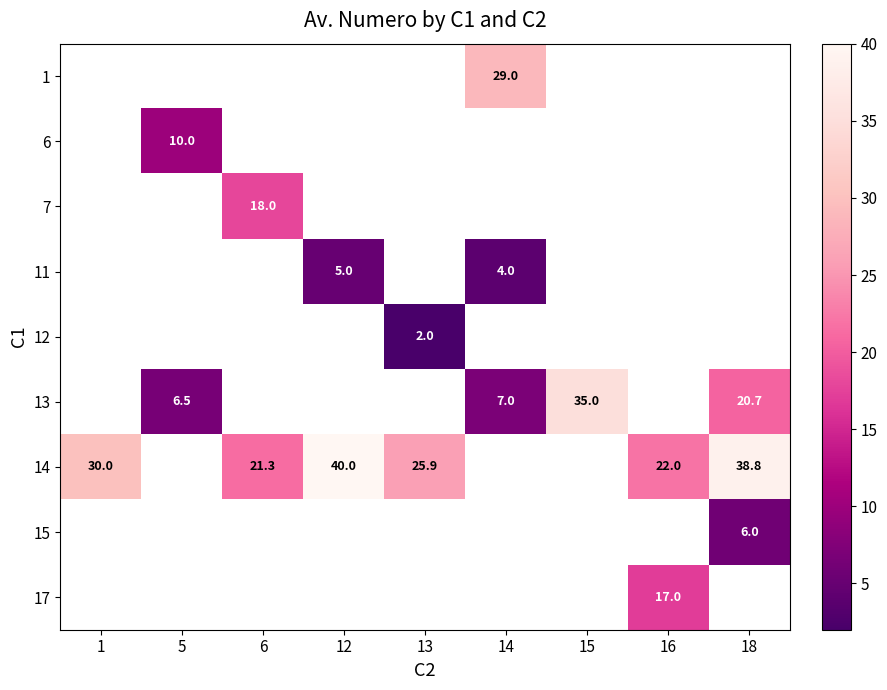

The value of 15 at 18 is 9.5. True or false?

False